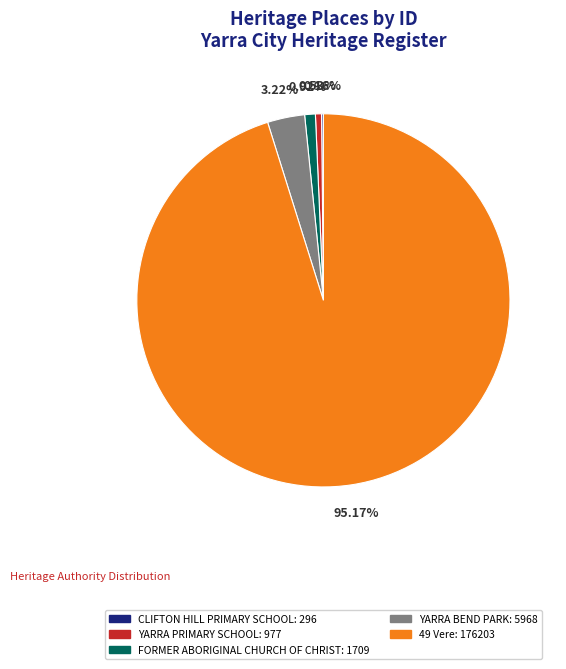

Does 49 Vere account for over 50% of the chart?

Yes